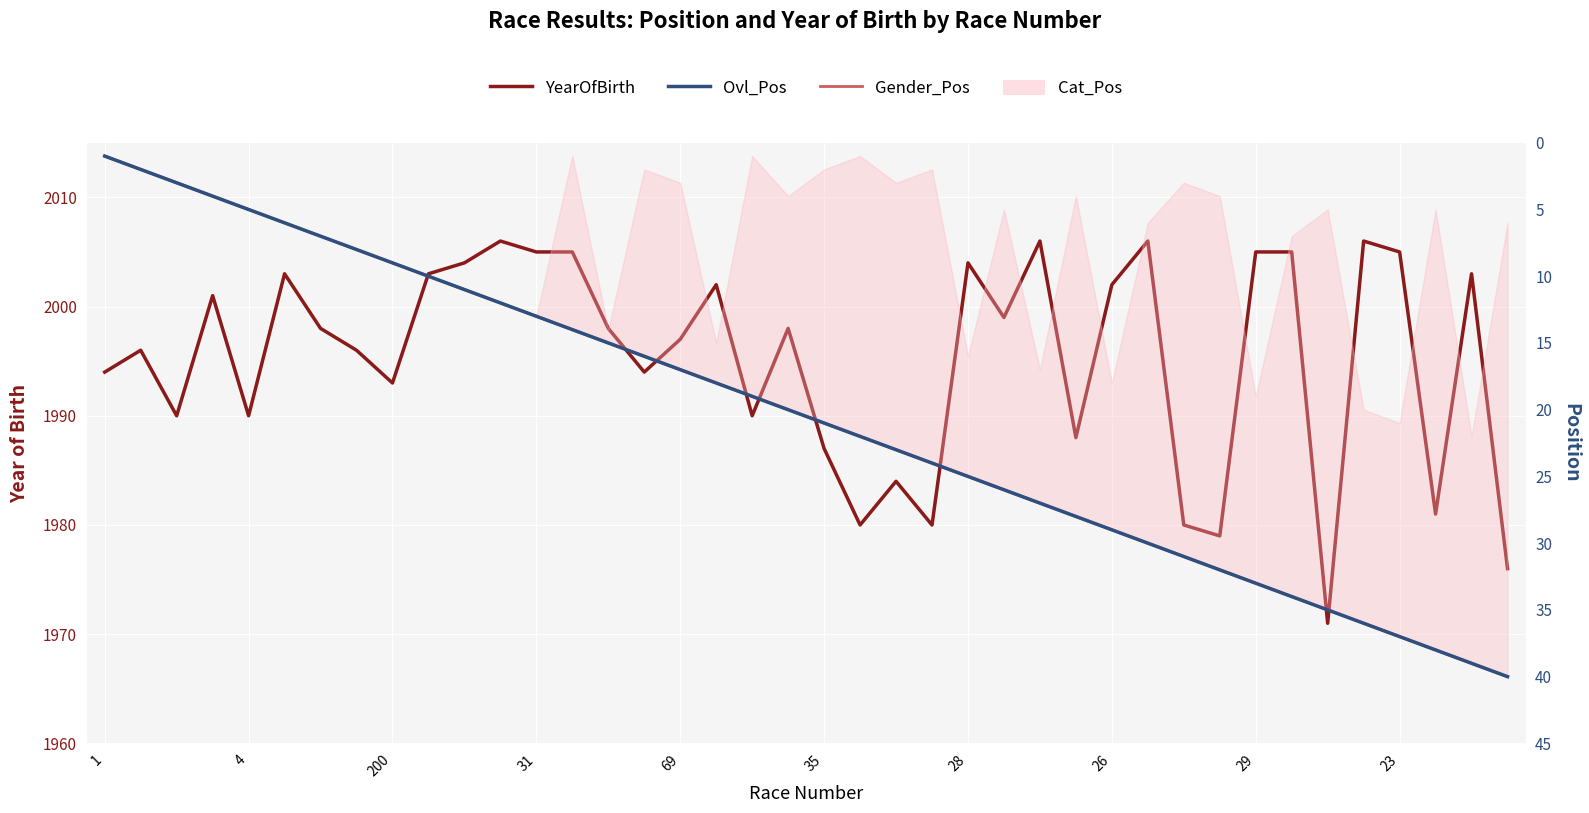

Is the value of Gender_Pos at 16 greater than the value of YearOfBirth at 28?

No